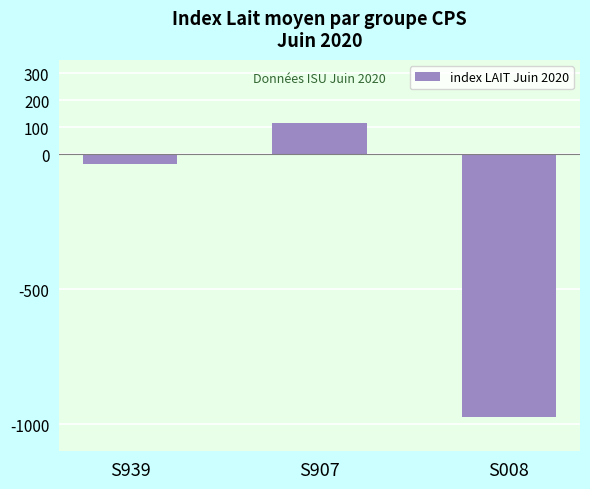

List the labels in order of value, largest first.

S907, S939, S008